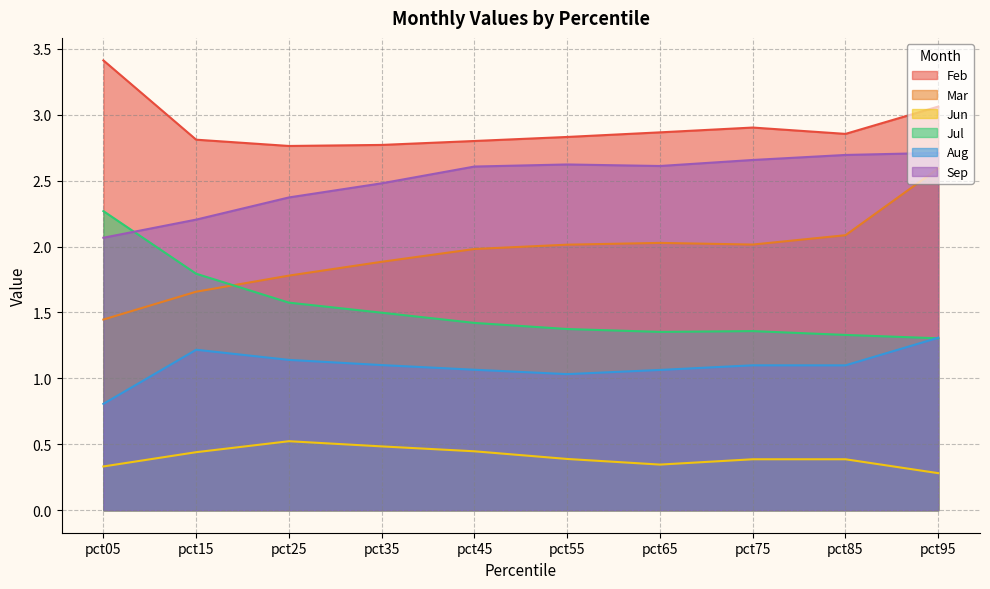

What is the difference between the second highest and minimum values in the Feb series?

0.3